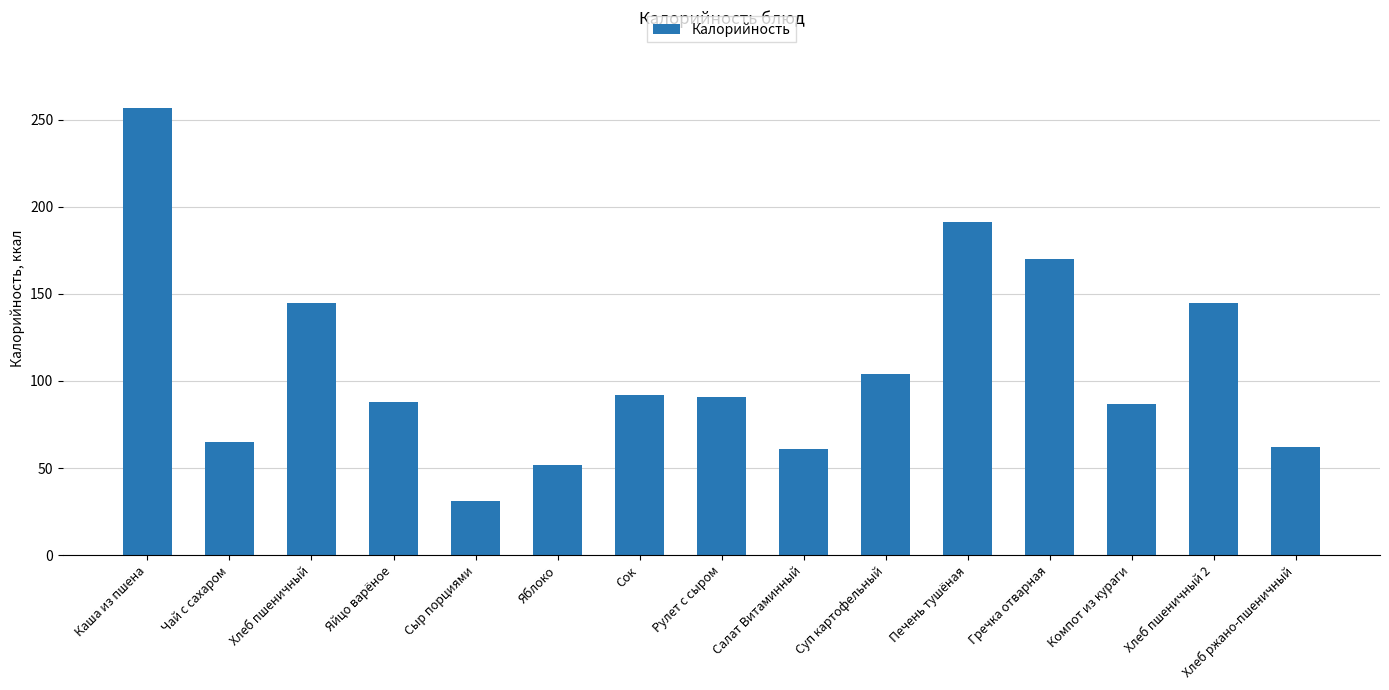

What is the value of the 6th bar from the left?

52